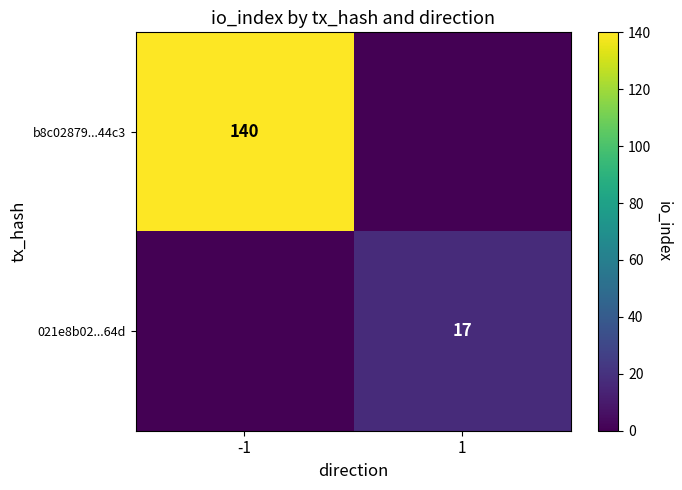

At how many categories does at least one series exceed 25?

1